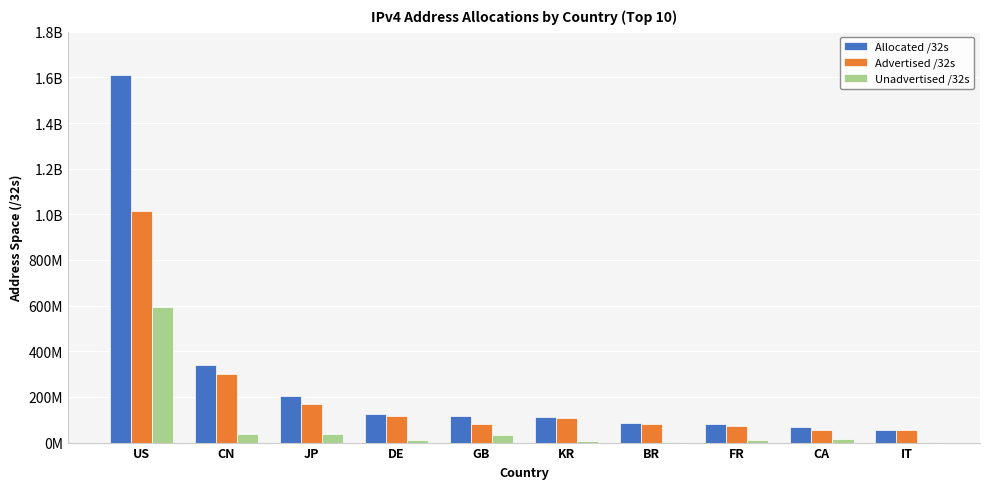

At which label does Advertised /32s reach its minimum?

IT